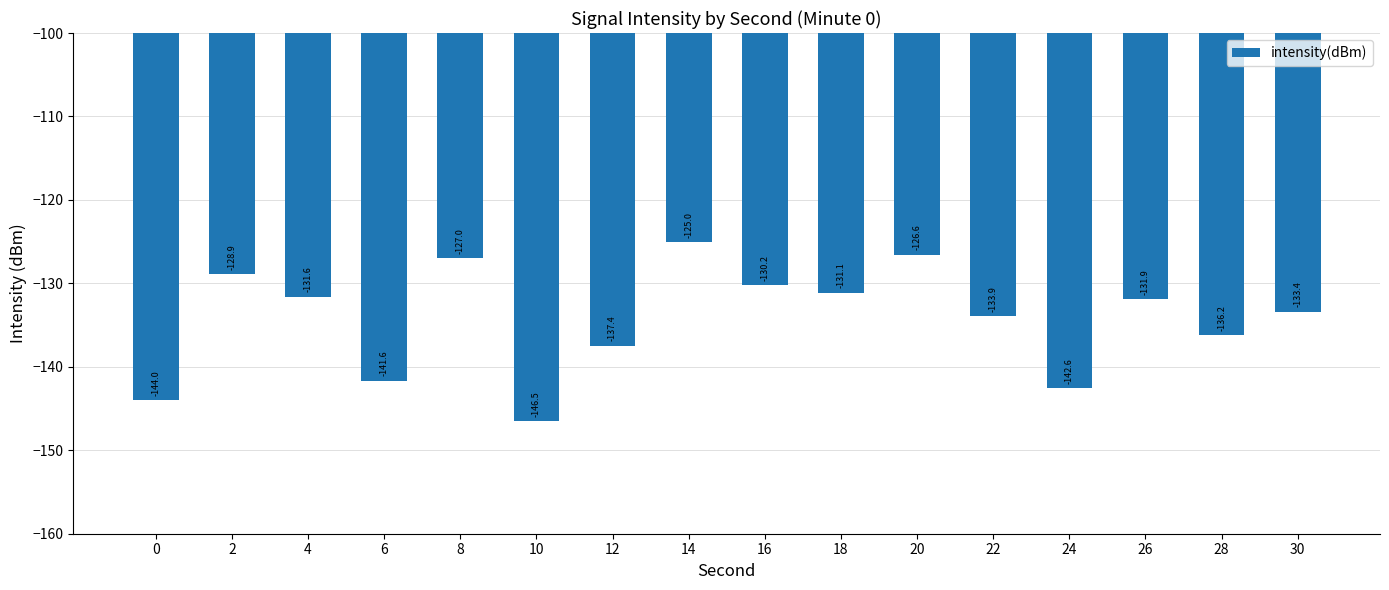

Rank the categories by value from lowest to highest.

10, 0, 24, 6, 12, 28, 22, 30, 26, 4, 18, 16, 2, 8, 20, 14